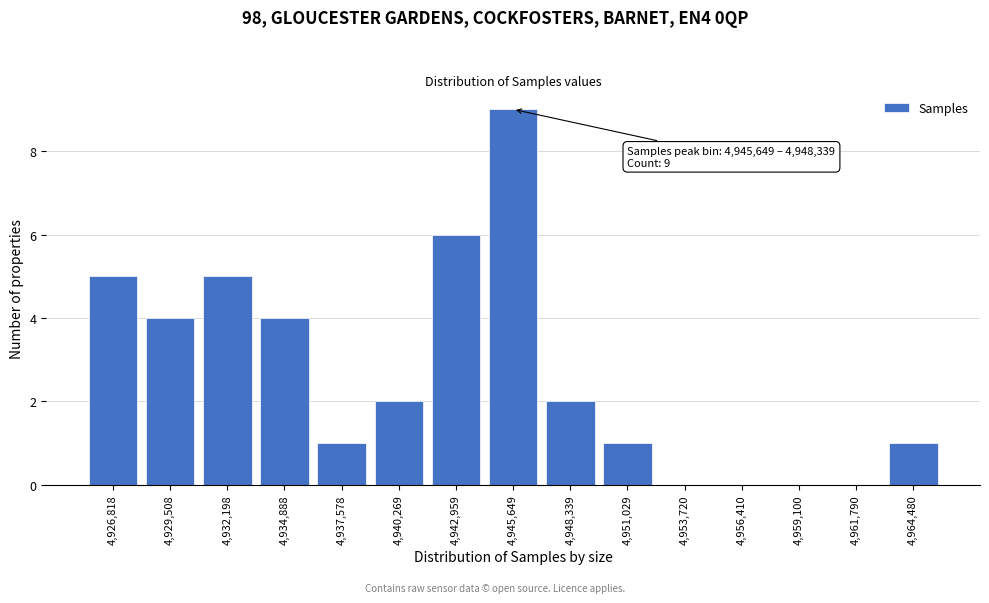

Reading left to right, extract all data points from this chart.

4,926,818=5	4,929,508=4	4,932,198=5	4,934,888=4	4,937,578=1	4,940,269=2	4,942,959=6	4,945,649=9	4,948,339=2	4,951,029=1	4,953,720=0	4,956,410=0	4,959,100=0	4,961,790=0	4,964,480=1